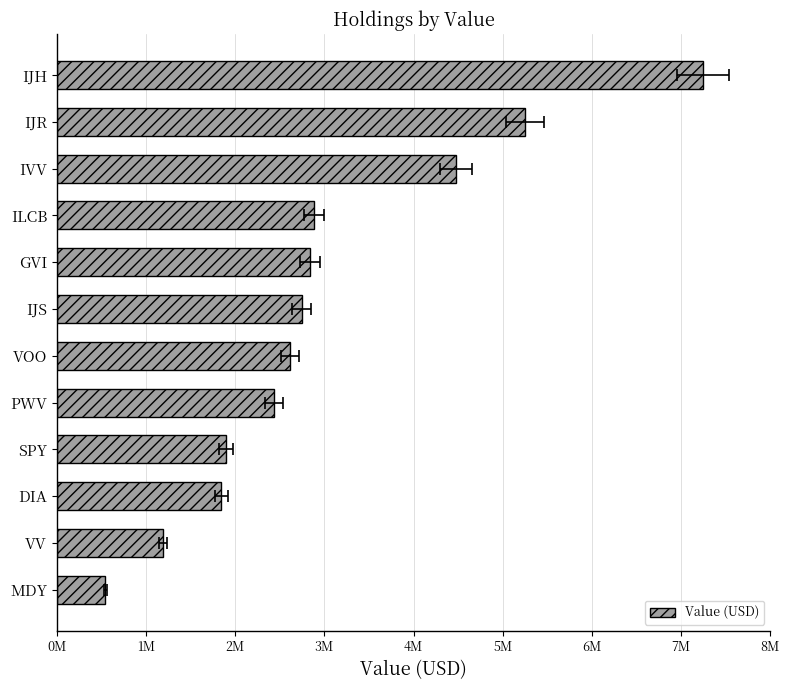

How many data points are less than 2744000?

6